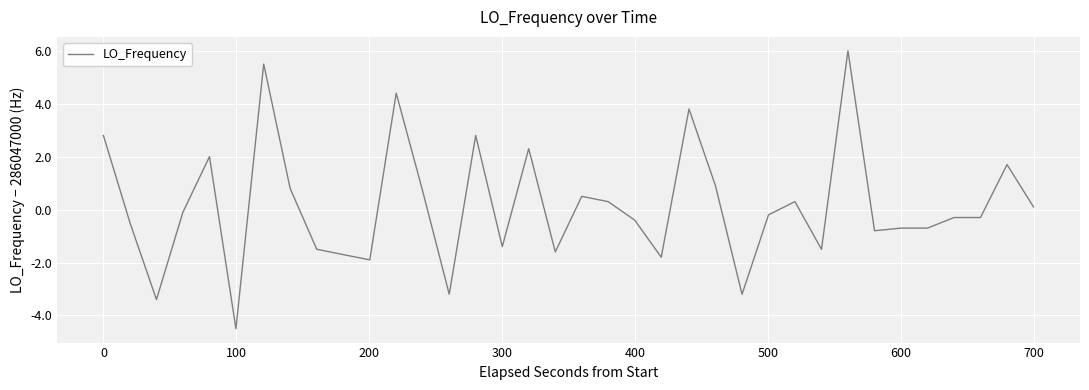

Reading left to right, extract all data points from this chart.

2.8	-0.5	-3.4	-0.1	2.0	-4.5	5.5	0.8	-1.5	-1.7	-1.9	4.4	0.7	-3.2	2.8	-1.4	2.3	-1.6	0.5	0.3	-0.4	-1.8	3.8	0.9	-3.2	-0.2	0.3	-1.5	6.0	-0.8	-0.7	-0.7	-0.3	-0.3	1.7	0.1